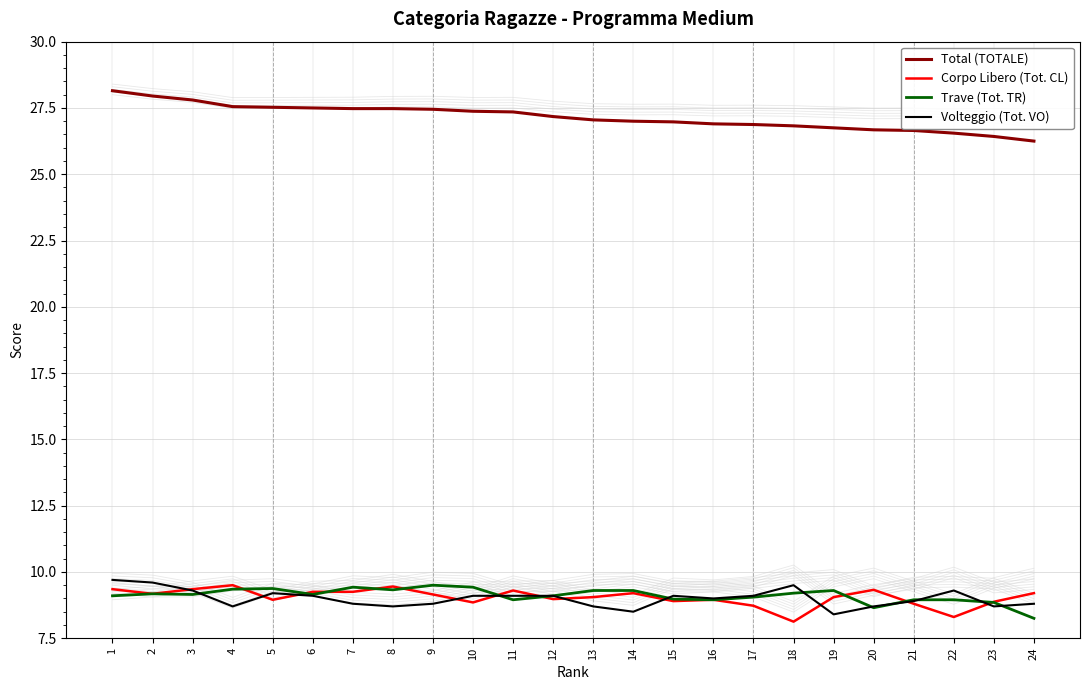

Reading right to left, transcribe all the data shown in this chart.

Total (TOTALE): 26.2	26.4	26.6	26.6	26.7	26.8	26.8	26.9	26.9	27.0	27.0	27.1	27.2	27.4	27.4	27.4	27.5	27.5	27.5	27.5	27.6	27.8	27.9	28.1
Corpo Libero (Tot. CL): 9.2	8.9	8.3	8.8	9.3	9.1	8.1	8.7	8.9	8.9	9.2	9.1	9.0	9.3	8.8	9.2	9.4	9.2	9.2	8.9	9.5	9.3	9.2	9.3
Trave (Tot. TR): 8.2	8.8	8.9	8.9	8.7	9.3	9.2	9.1	8.9	9.0	9.3	9.3	9.1	8.9	9.4	9.5	9.3	9.4	9.2	9.4	9.3	9.2	9.2	9.1
Volteggio (Tot. VO): 8.8	8.7	9.3	8.9	8.7	8.4	9.5	9.1	9.0	9.1	8.5	8.7	9.1	9.1	9.1	8.8	8.7	8.8	9.1	9.2	8.7	9.3	9.6	9.7